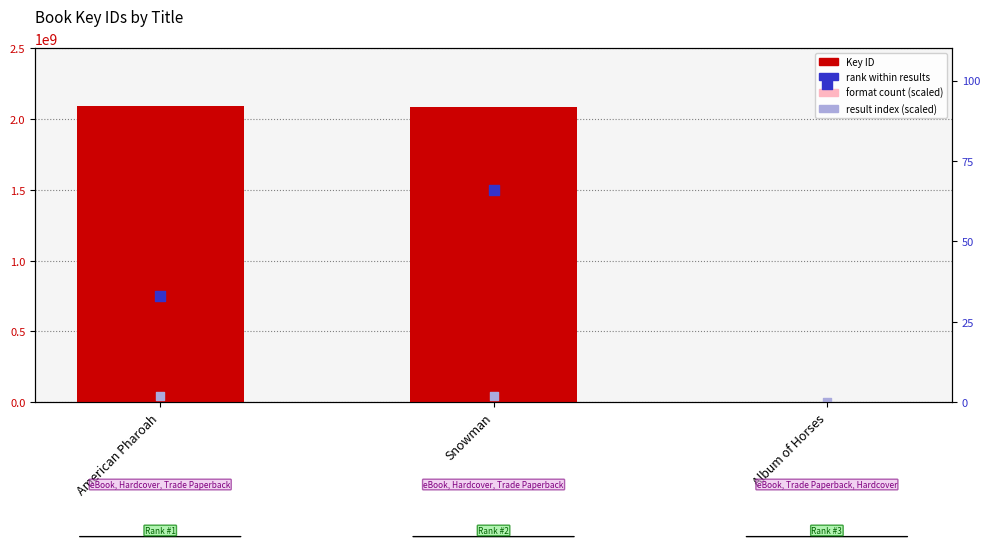

At how many categories does at least one series exceed 1073537851?

2